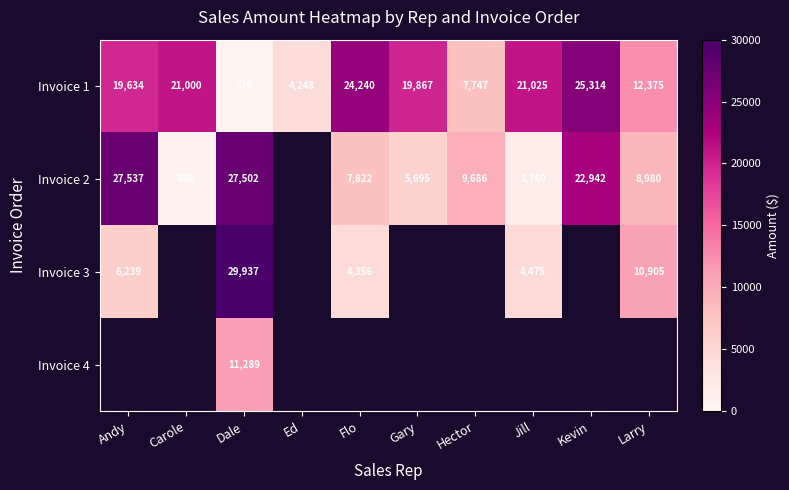

Read the Invoice 1 value at Gary, to the nearest 100.

19900